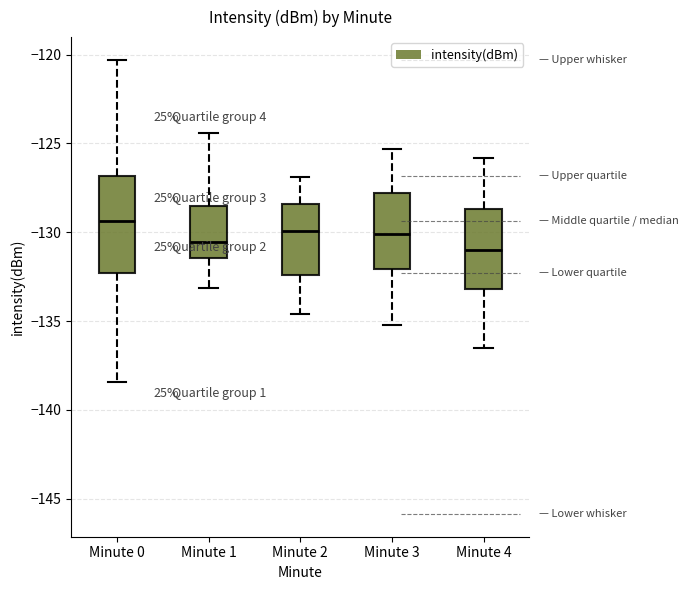

Reading left to right, transcribe this box plot: for each box, give where its median line is, the range the box spans, and where its two whiskers end, as read against the y-axis. The values are not printed on the chart, so give them approximately, as read against the axis.

Minute 0: median -129.5, box -132.5 to -127.0, whiskers -138.5 to -120.5
Minute 1: median -130.5, box -131.5 to -128.5, whiskers -133.0 to -124.5
Minute 2: median -130.0, box -132.5 to -128.5, whiskers -134.5 to -127.0
Minute 3: median -130.0, box -132.0 to -128.0, whiskers -135.0 to -125.5
Minute 4: median -131.0, box -133.0 to -128.5, whiskers -136.5 to -126.0